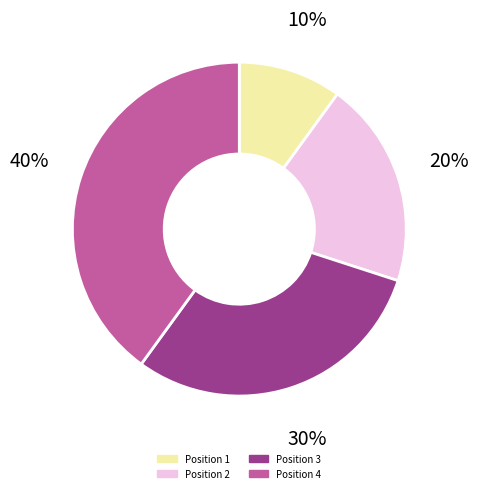

To the nearest percent, what is the average slice percentage?

25%